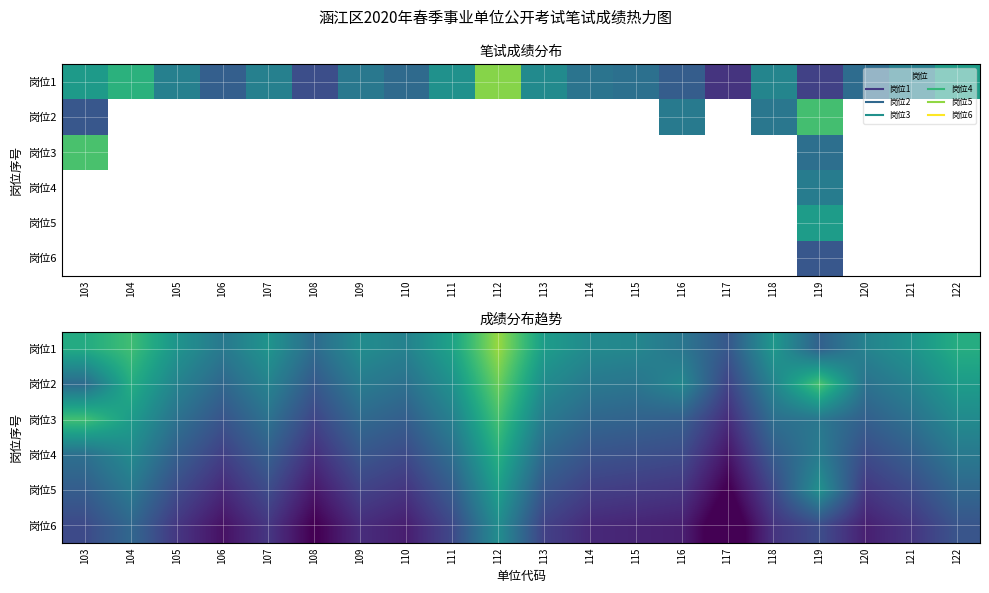

At 119, list the series in order from largest to smallest.

岗位2, 岗位5, 岗位4, 岗位3, 岗位1, 岗位6